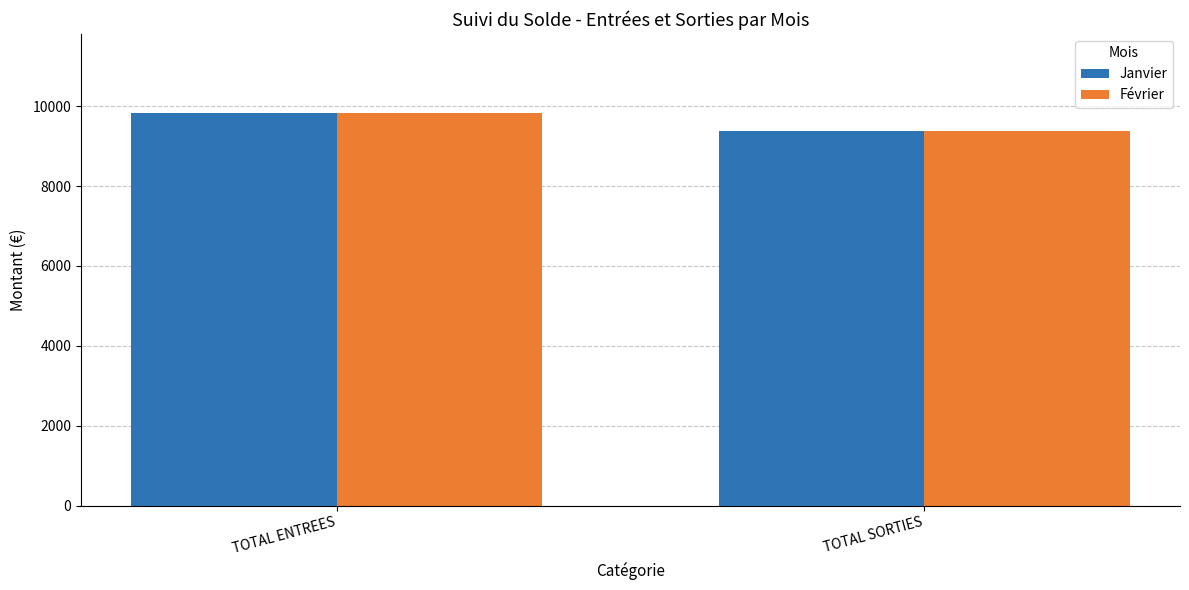

Reading left to right, transcribe all the data shown in this chart.

Janvier: TOTAL ENTREES=9836.0	TOTAL SORTIES=9374.3
Février: TOTAL ENTREES=9836.0	TOTAL SORTIES=9379.5